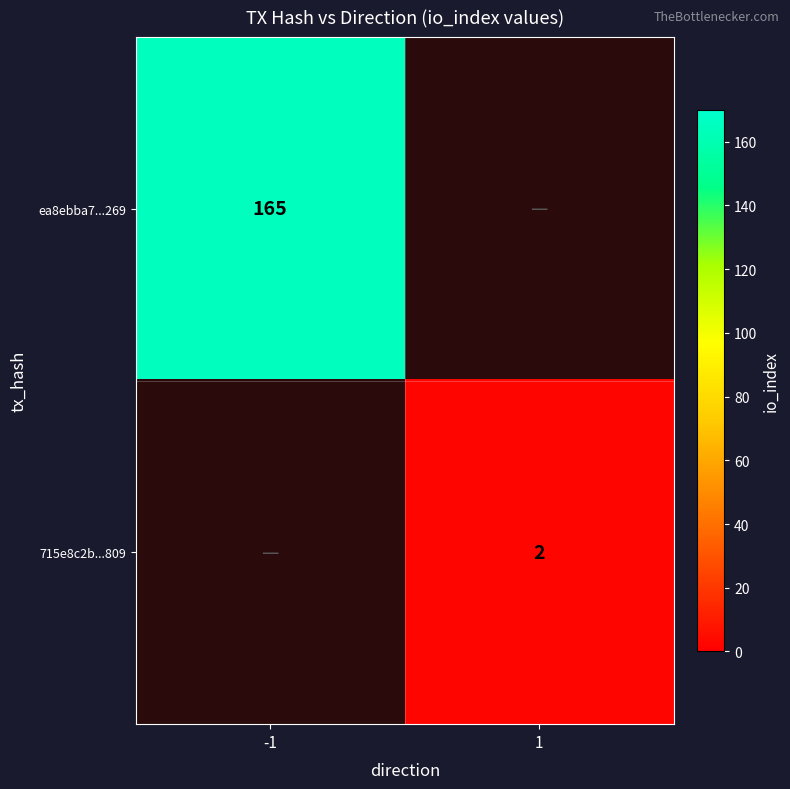

What is the maximum value shown in the chart?

165